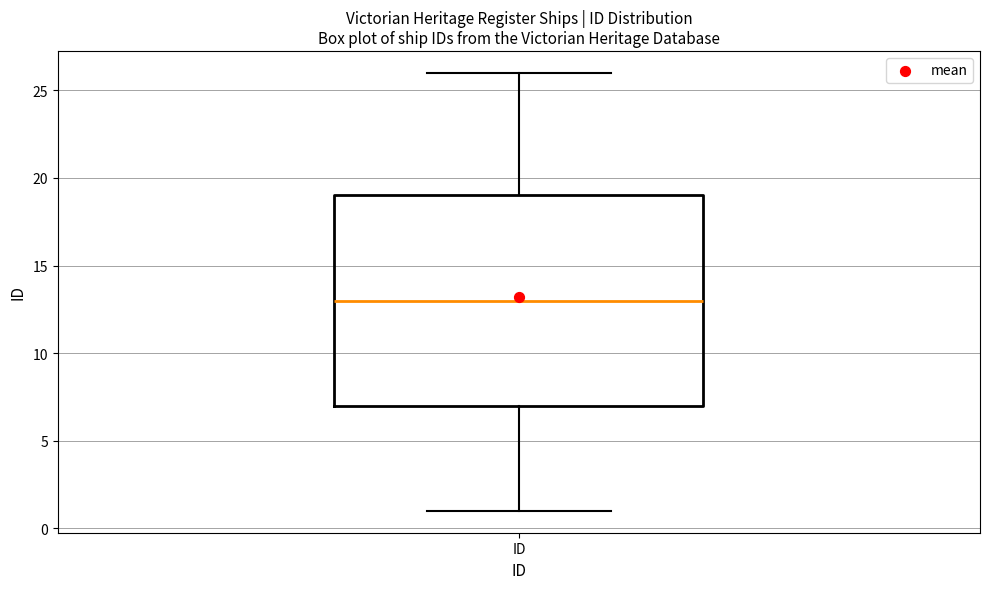

Transcribe this box plot: give where the median line is, the range the box spans, and where the two whiskers end, as read against the y-axis. The values are not printed on the chart, so give them approximately, as read against the axis.

median 13, box 7 to 19, whiskers 1 to 26